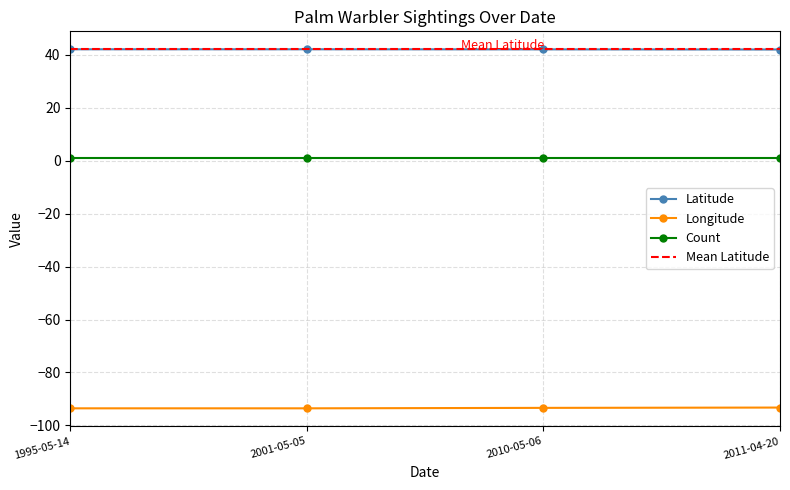

Which category has the highest value across all series?

1995-05-14